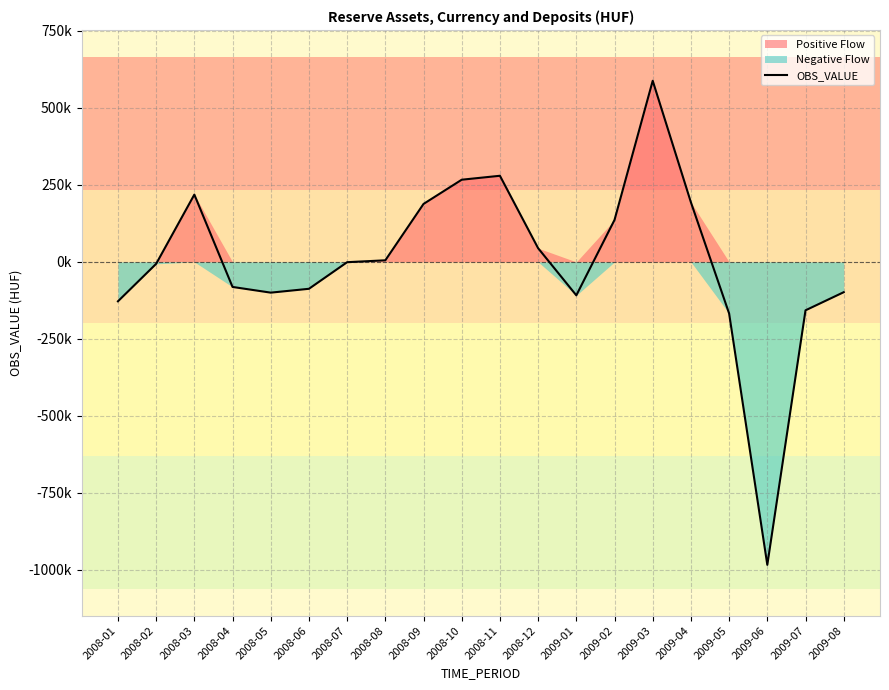

Which label corresponds to the largest value in the chart?

2009-03